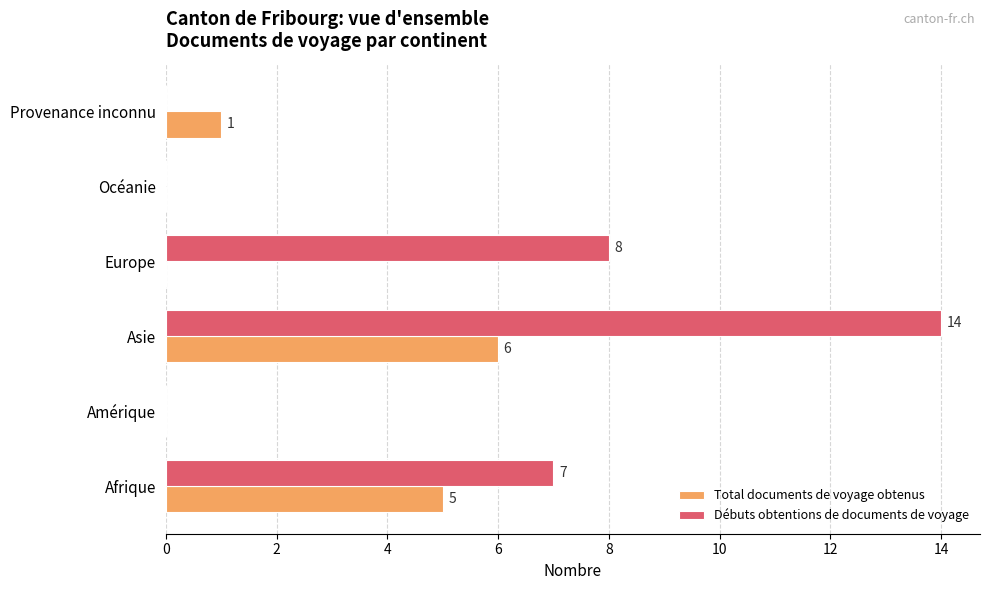

True or false: Débuts obtentions de documents de voyage has a value of 7 at Afrique.

True